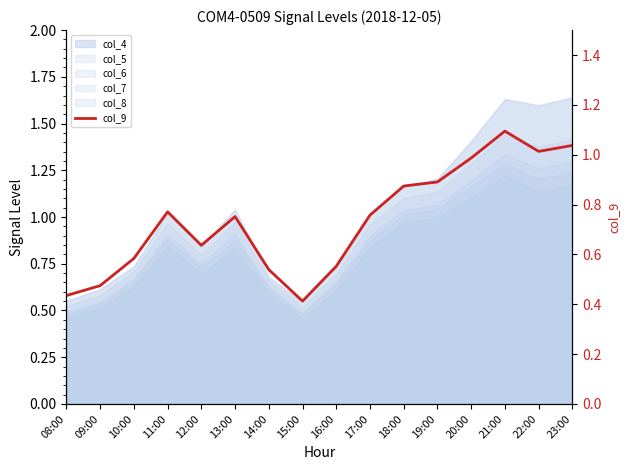

Reading left to right, list all the values displayed in this chart.

0.4	0.5	0.6	0.8	0.6	0.8	0.5	0.4	0.6	0.8	0.9	0.9	1.0	1.1	1.0	1.0